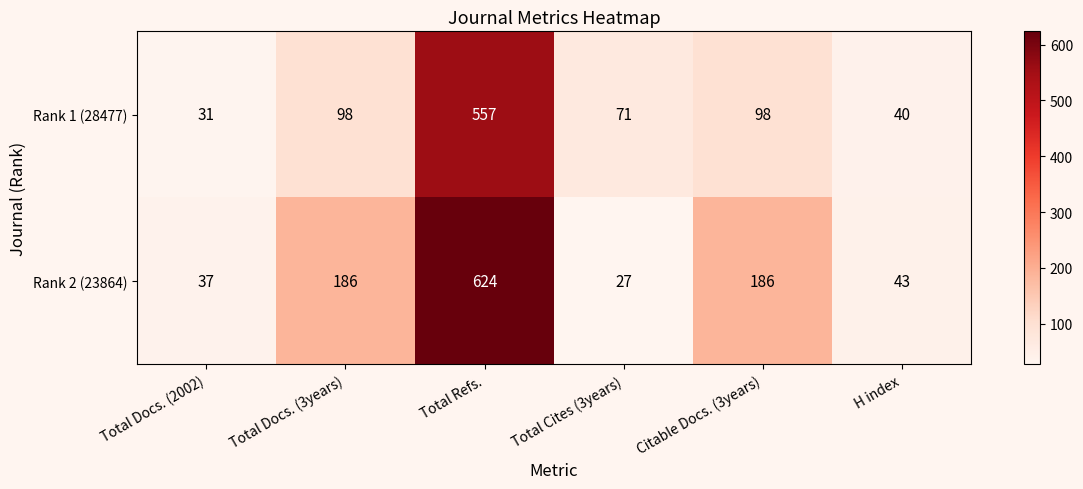

What is the difference between the highest and lowest values at Citable Docs. (3years)?

88